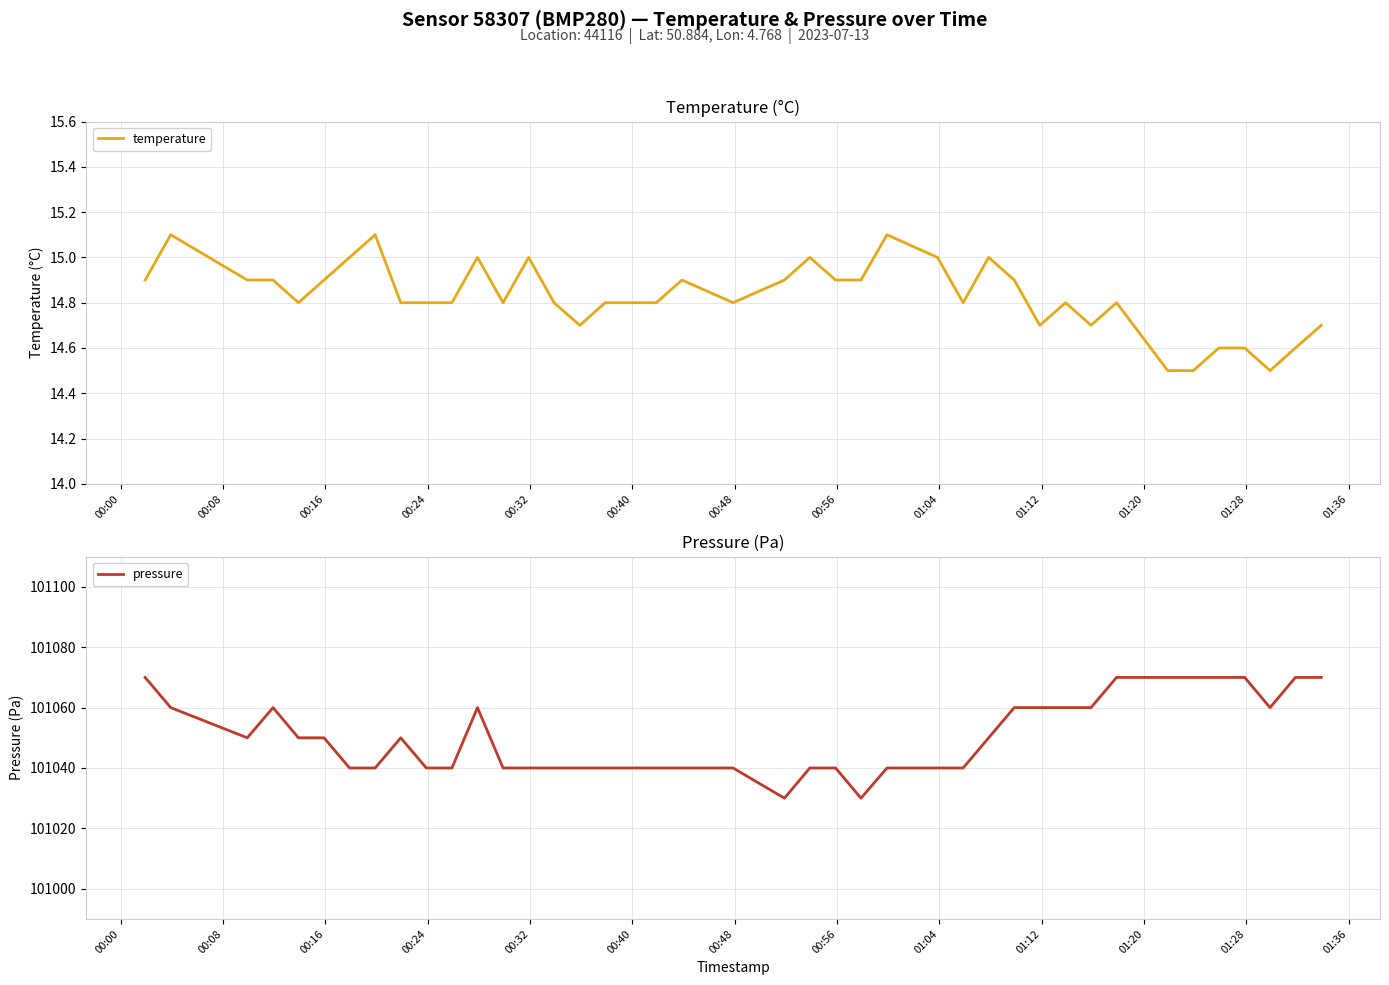

What is the minimum value for temperature?

14.5